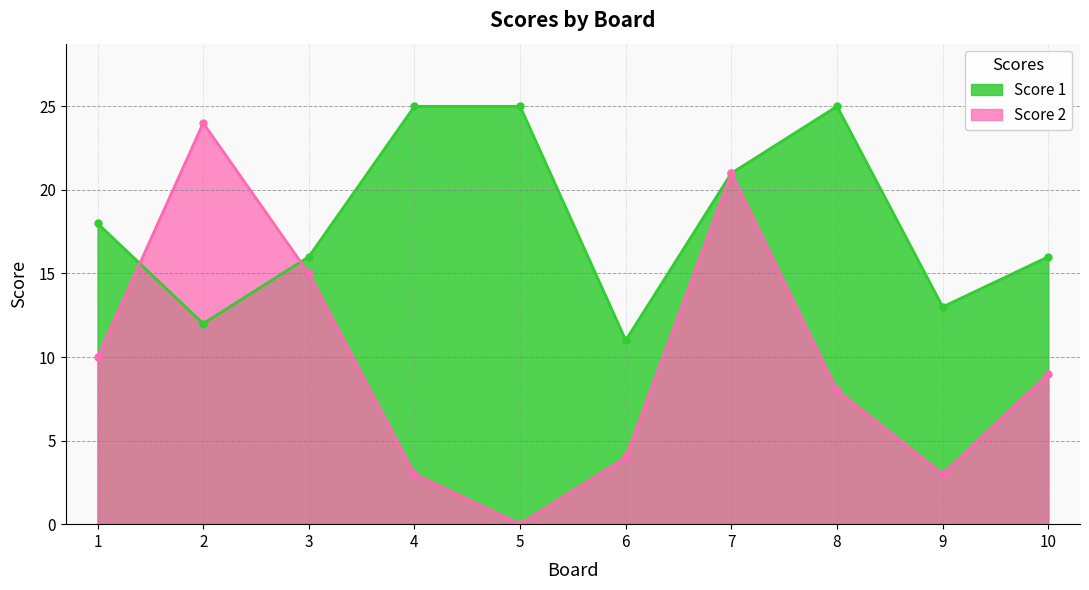

Reading right to left, extract all data points from this chart.

Score 1: 16	13	25	21	11	25	25	16	12	18
Score 2: 9	3	8	21	4	0	3	15	24	10